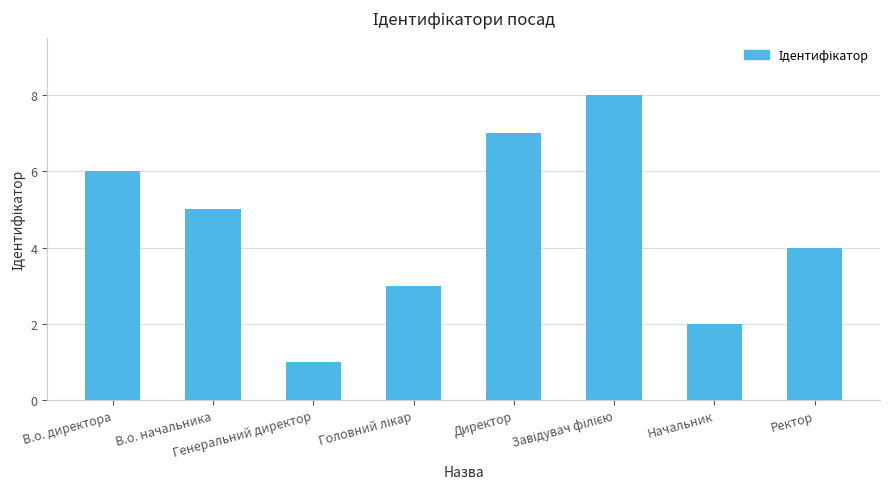

At which category does the chart reach its minimum across all series?

Генеральний директор